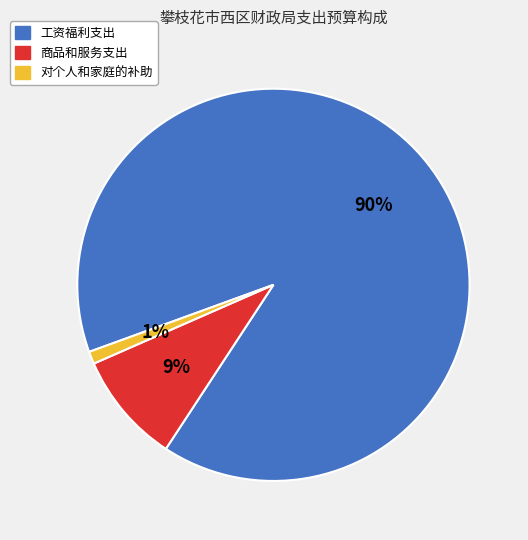

To the nearest percent, what is the difference between the largest and smallest slice percentages?

89%